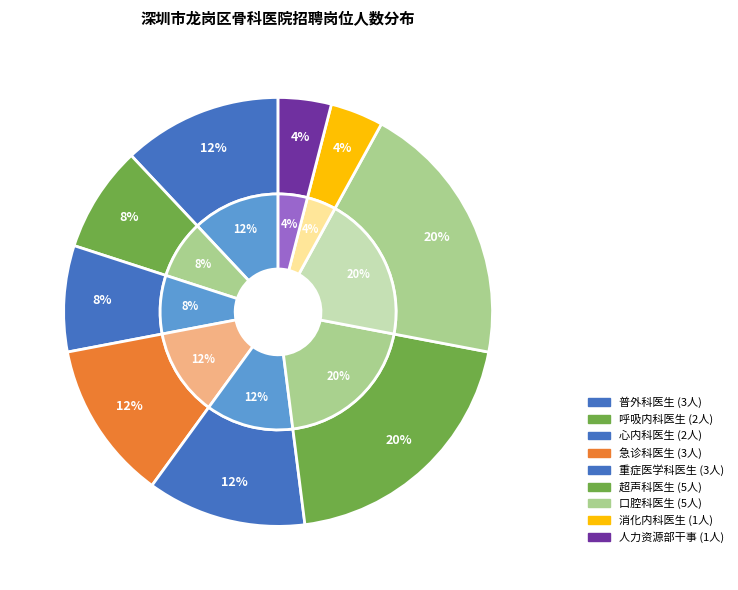

How much of the chart is everything except 超声科医生?

80.0%